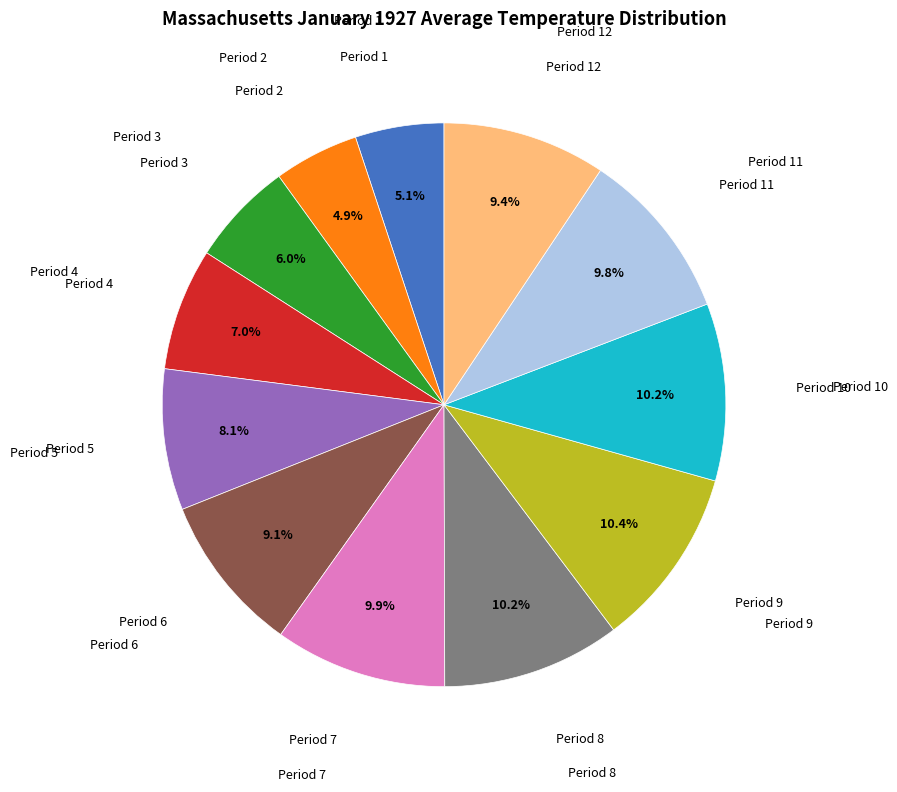

Is there any slice that represents more than half of the pie?

No